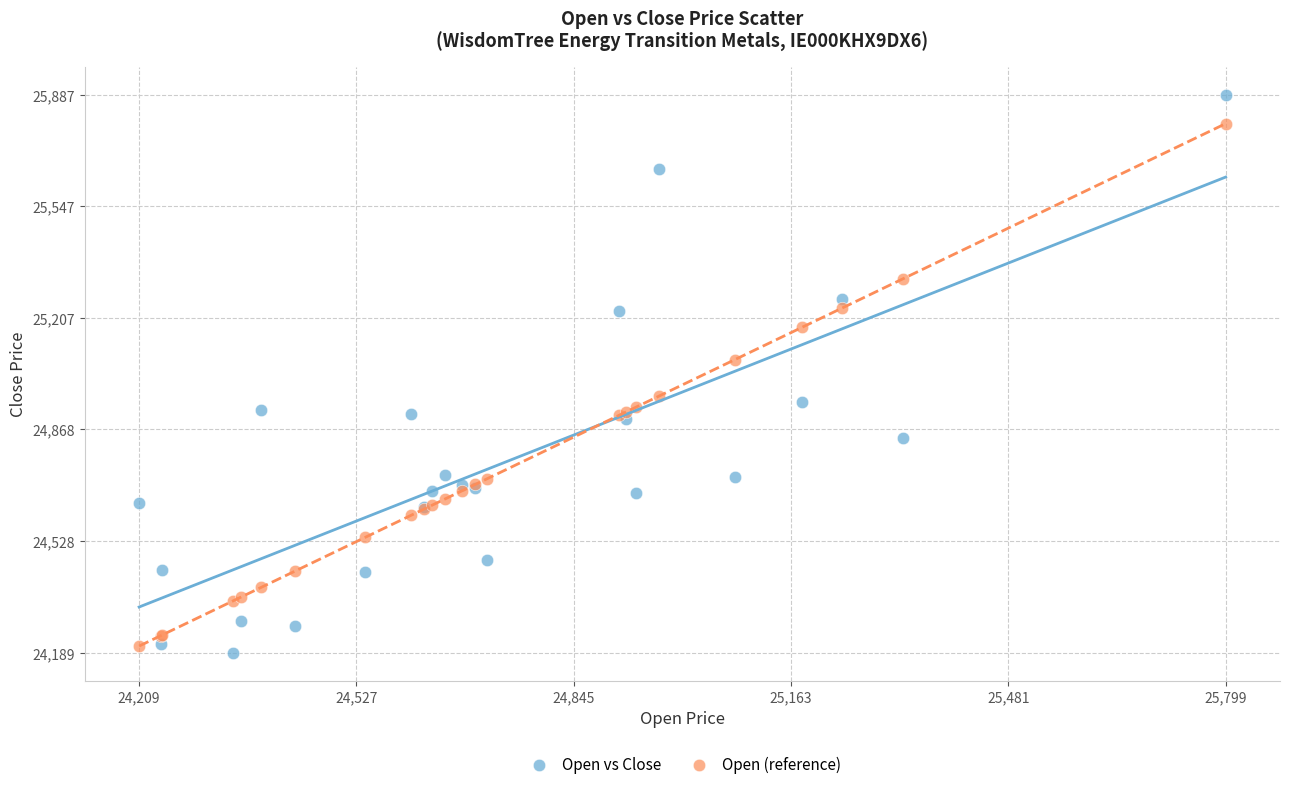

Which series contains the highest Y value?

Open vs Close